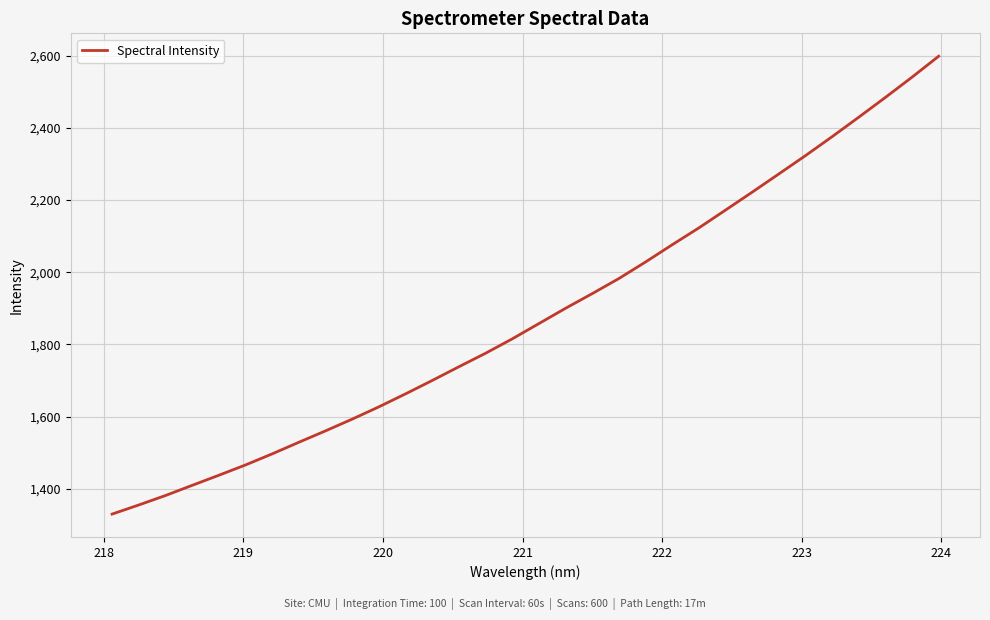

What is the greatest value displayed?

2598.6